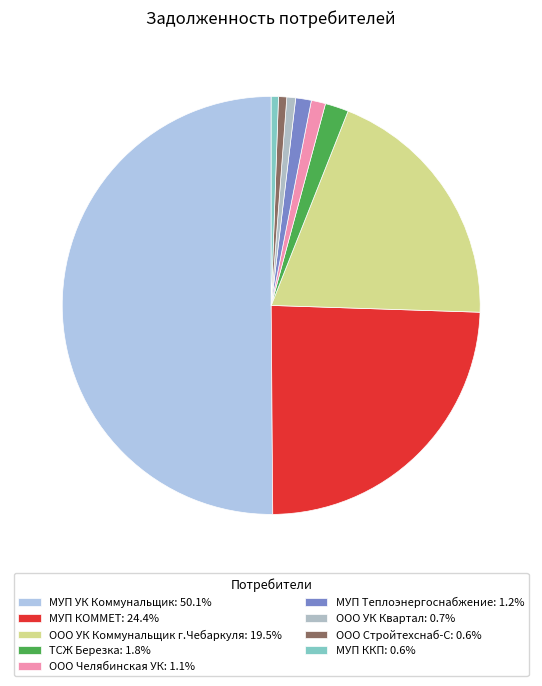

How many segments does this pie chart have?

9